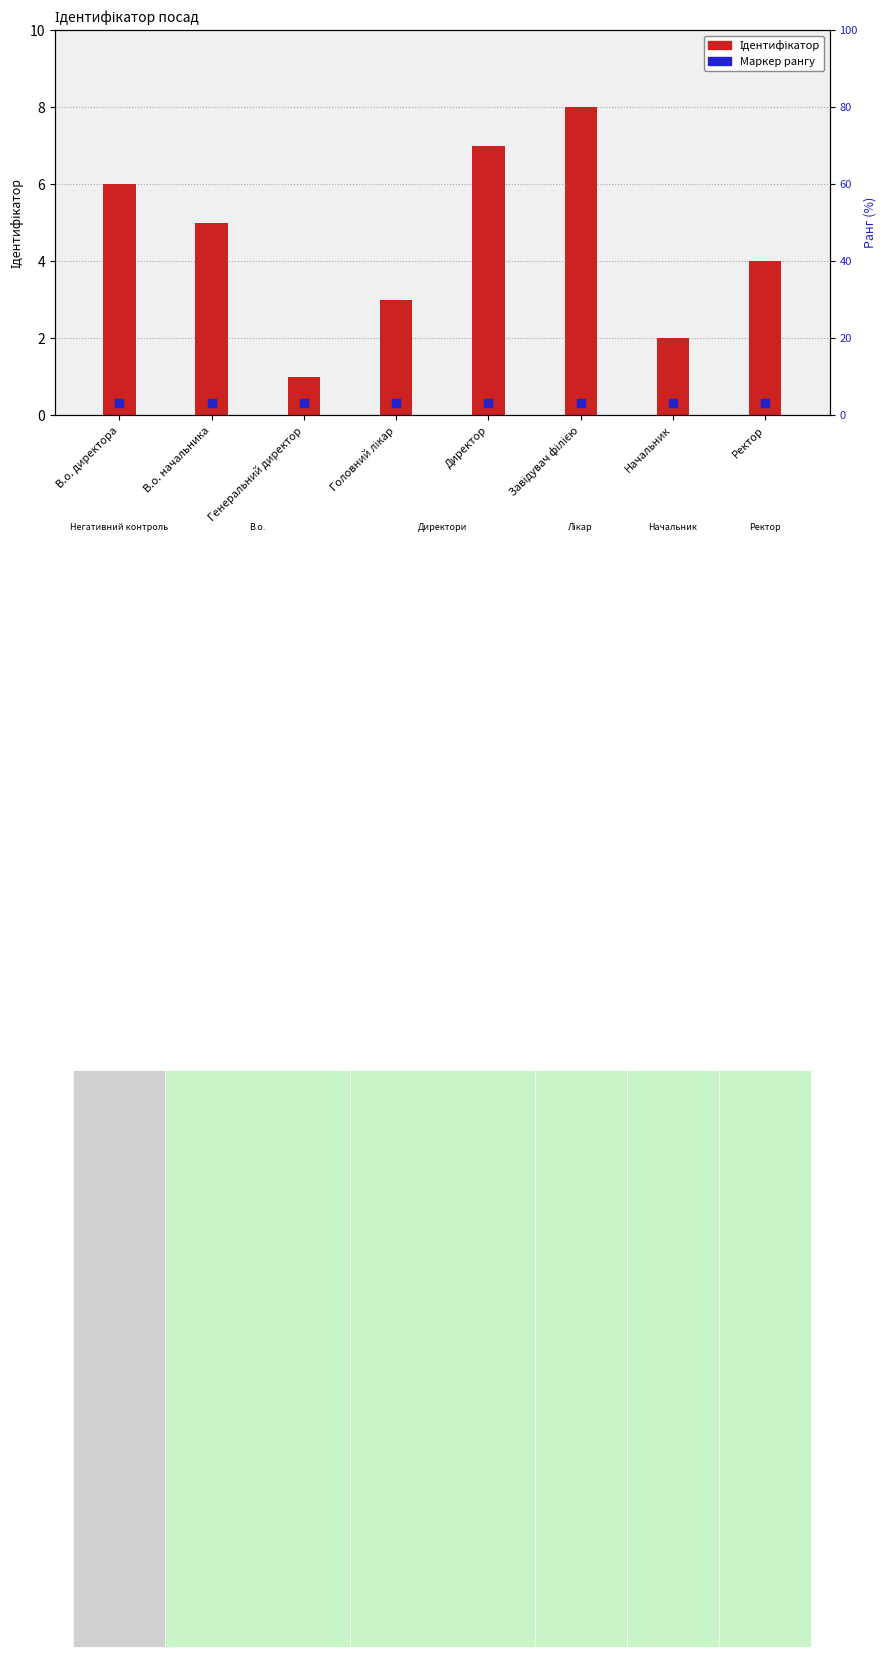

Which series contains the highest Y value?

Ідентифікатор